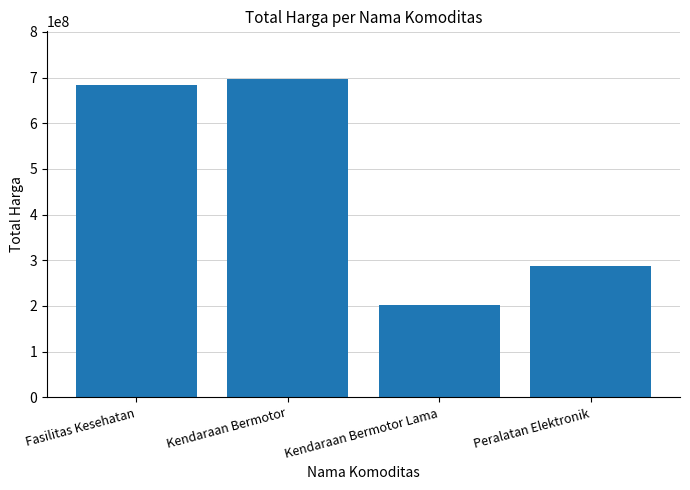

Between Kendaraan Bermotor and Kendaraan Bermotor Lama, which is larger?

Kendaraan Bermotor